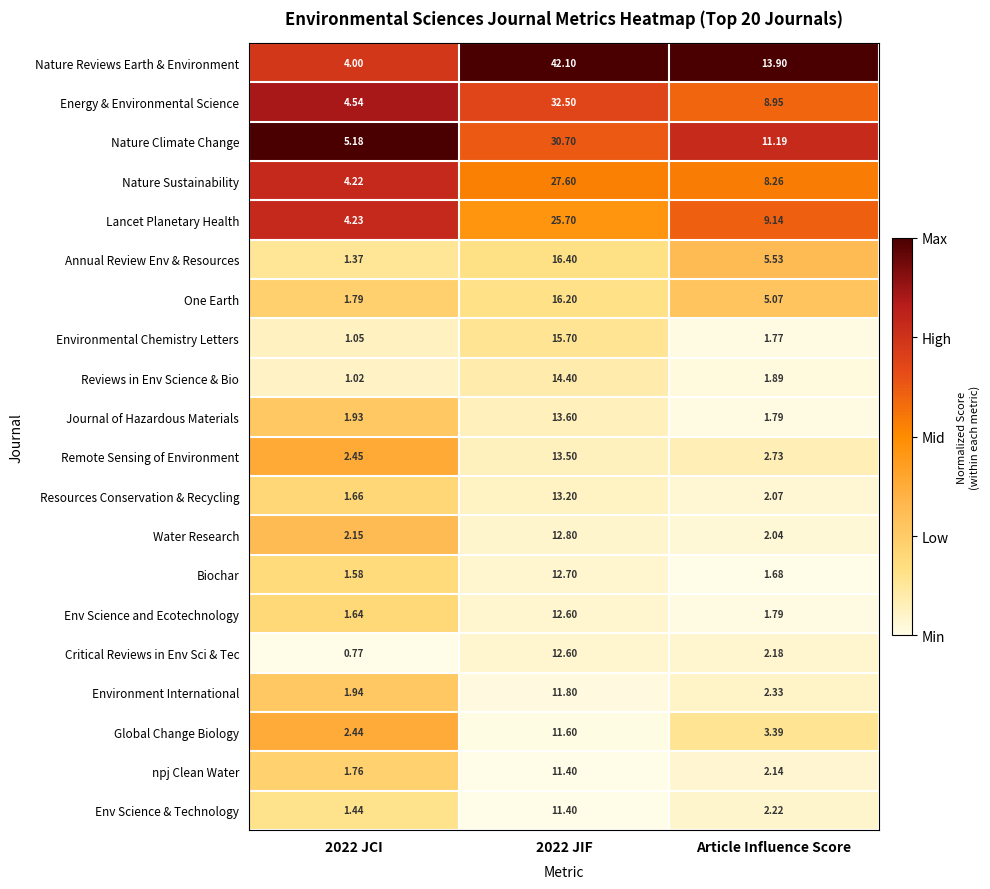

What is the maximum value shown in the chart?

42.1